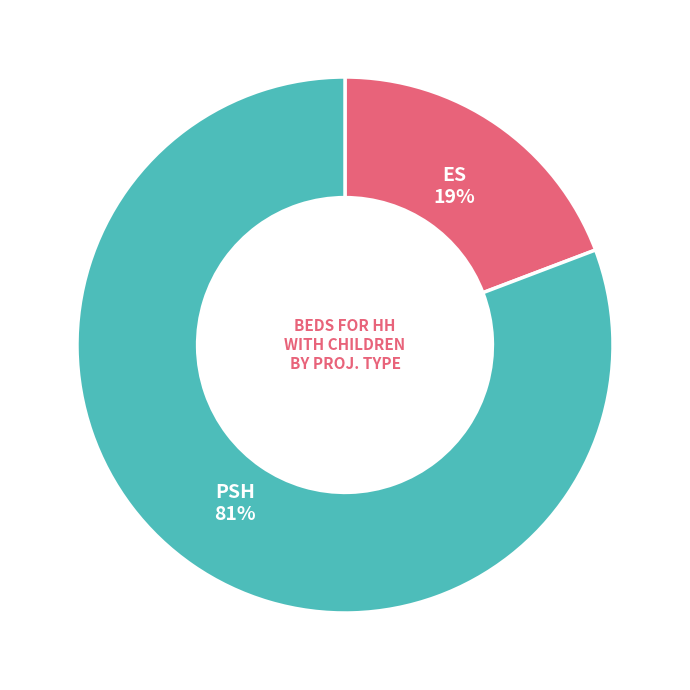

To the nearest percent, what percentage of the pie is PSH?

81%